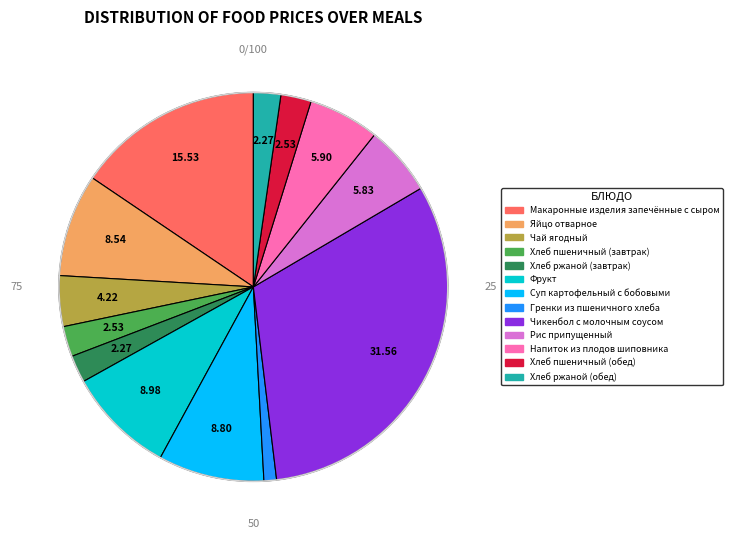

What is the largest slice in the pie chart?

Чикенбол с молочным соусом